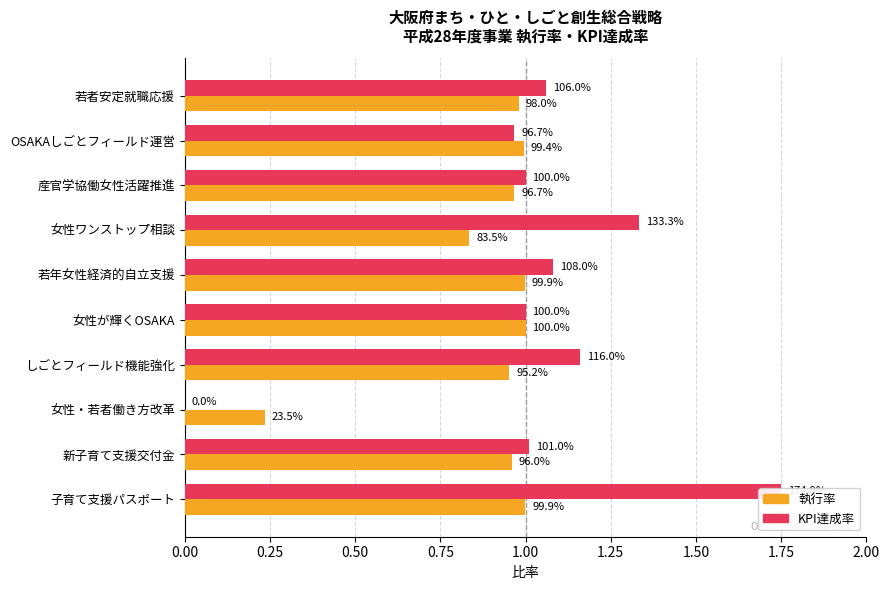

What is the value of the 執行率 bar at the 5th from the left?

1.0